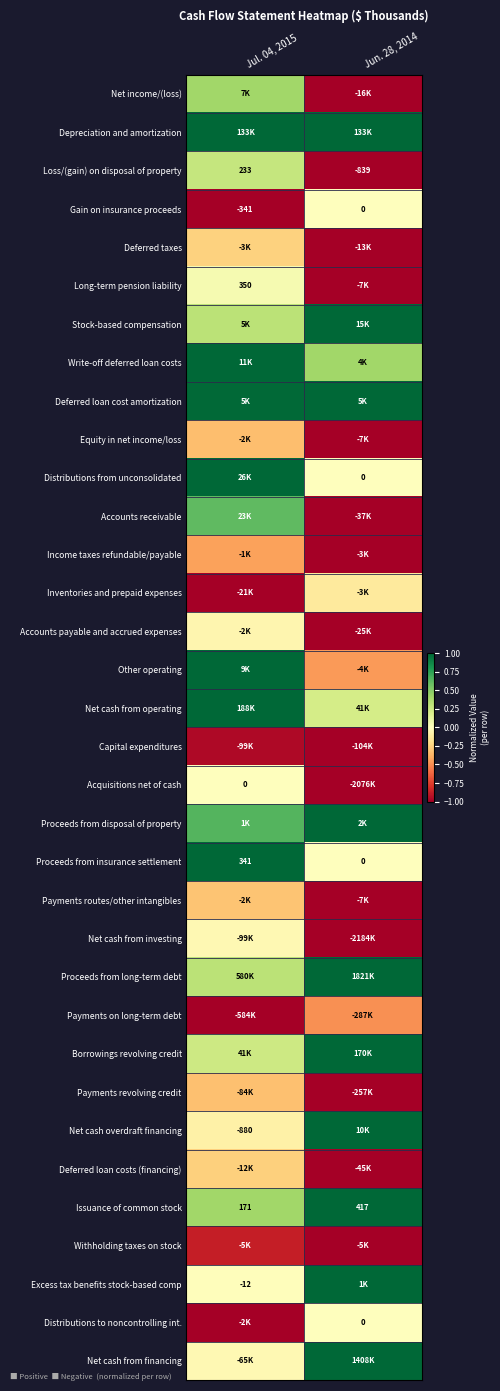

How many values in Proceeds from insurance settlement are above zero?

1